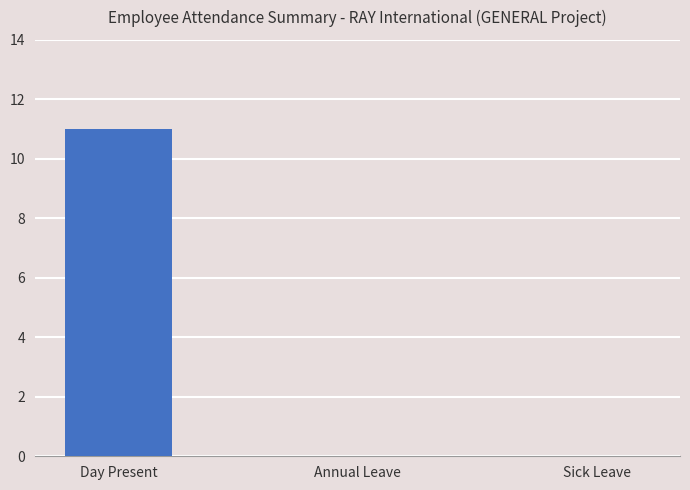

What is the sum of all values?

11